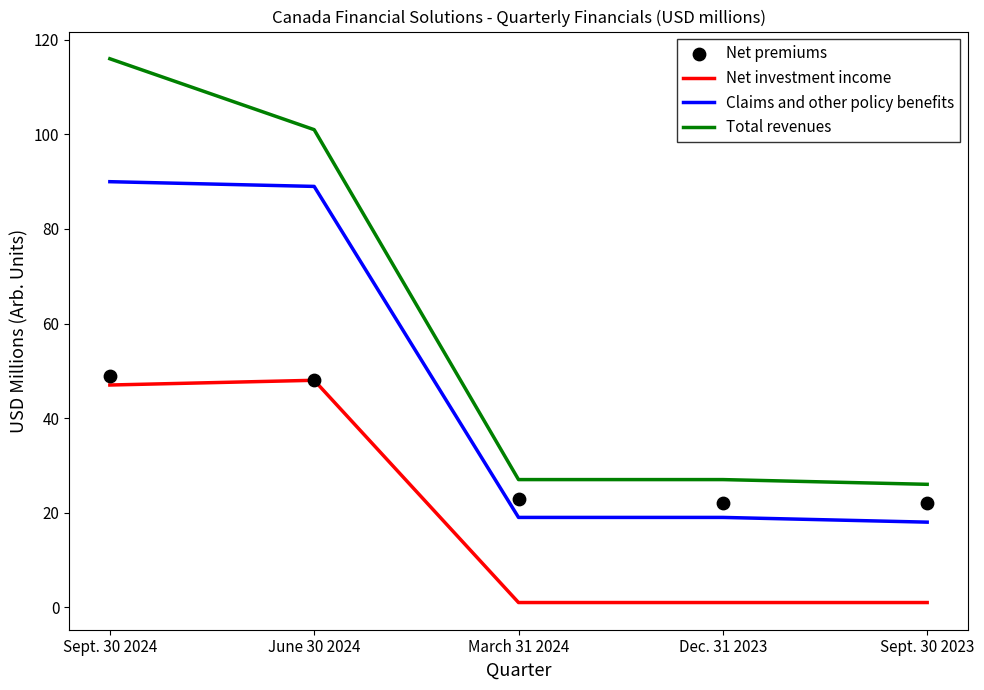

Is the value of Total revenues at Sept. 30 2024 greater than the value of Net investment income at Sept. 30 2024?

Yes